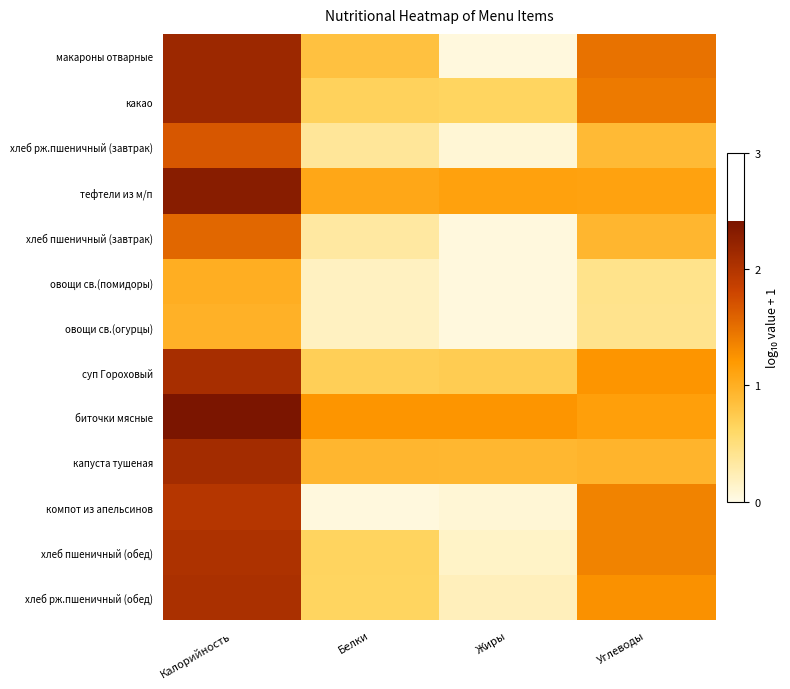

Which category has the highest value across all series?

Калорийность